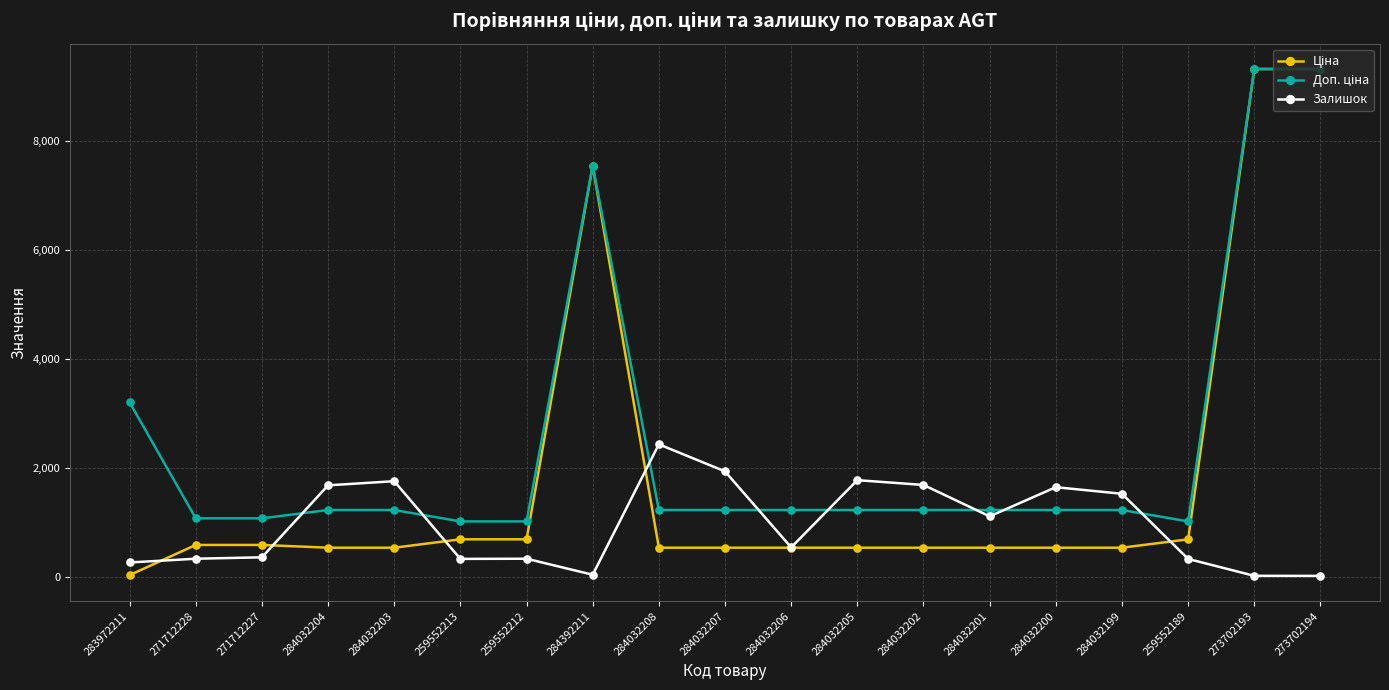

The value of Залишок at 284032204 is 2382.2. True or false?

False